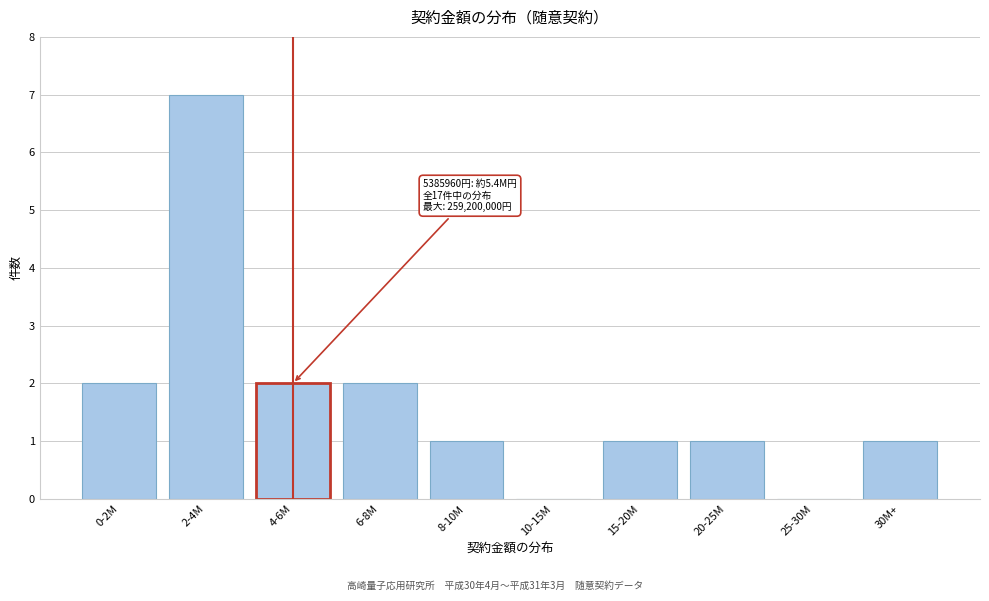

Reading right to left, what are all the values shown in this chart?

30M+=1	25-30M=0	20-25M=1	15-20M=1	10-15M=0	8-10M=1	6-8M=2	4-6M=2	2-4M=7	0-2M=2